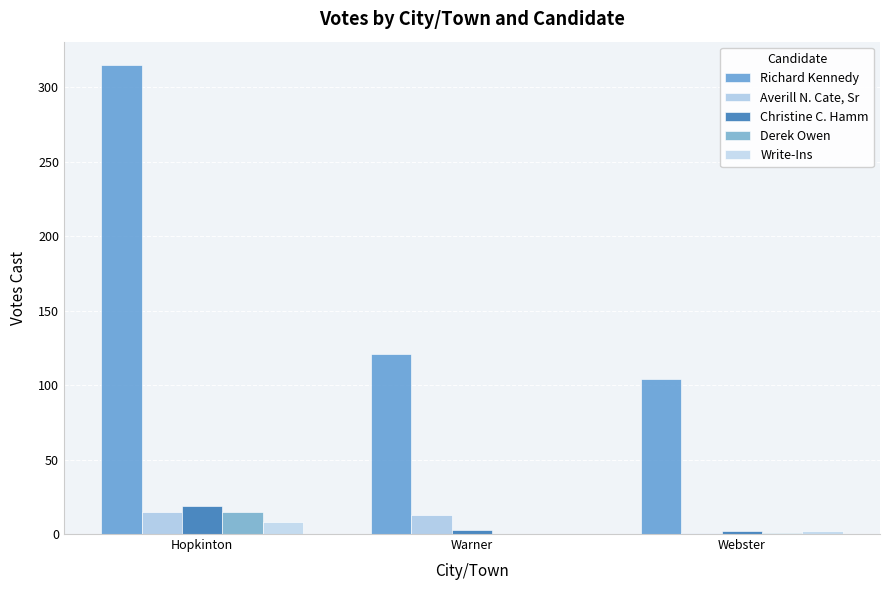

What is the greatest value displayed?

315